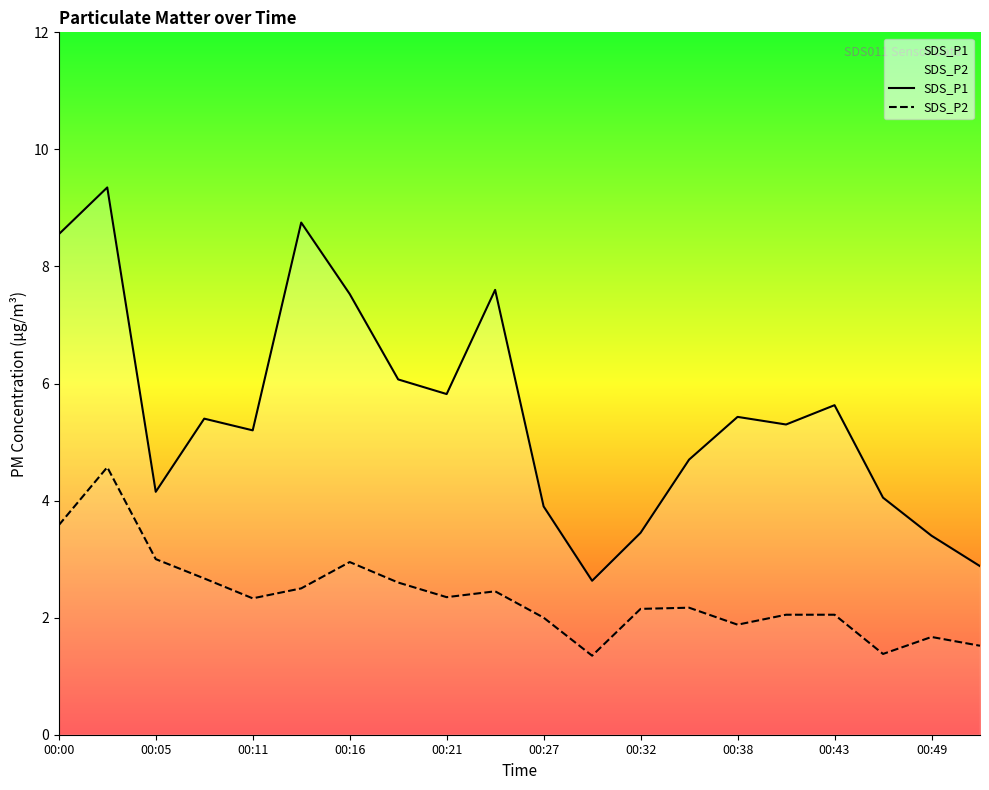

Which series has the widest spread of values?

SDS_P1